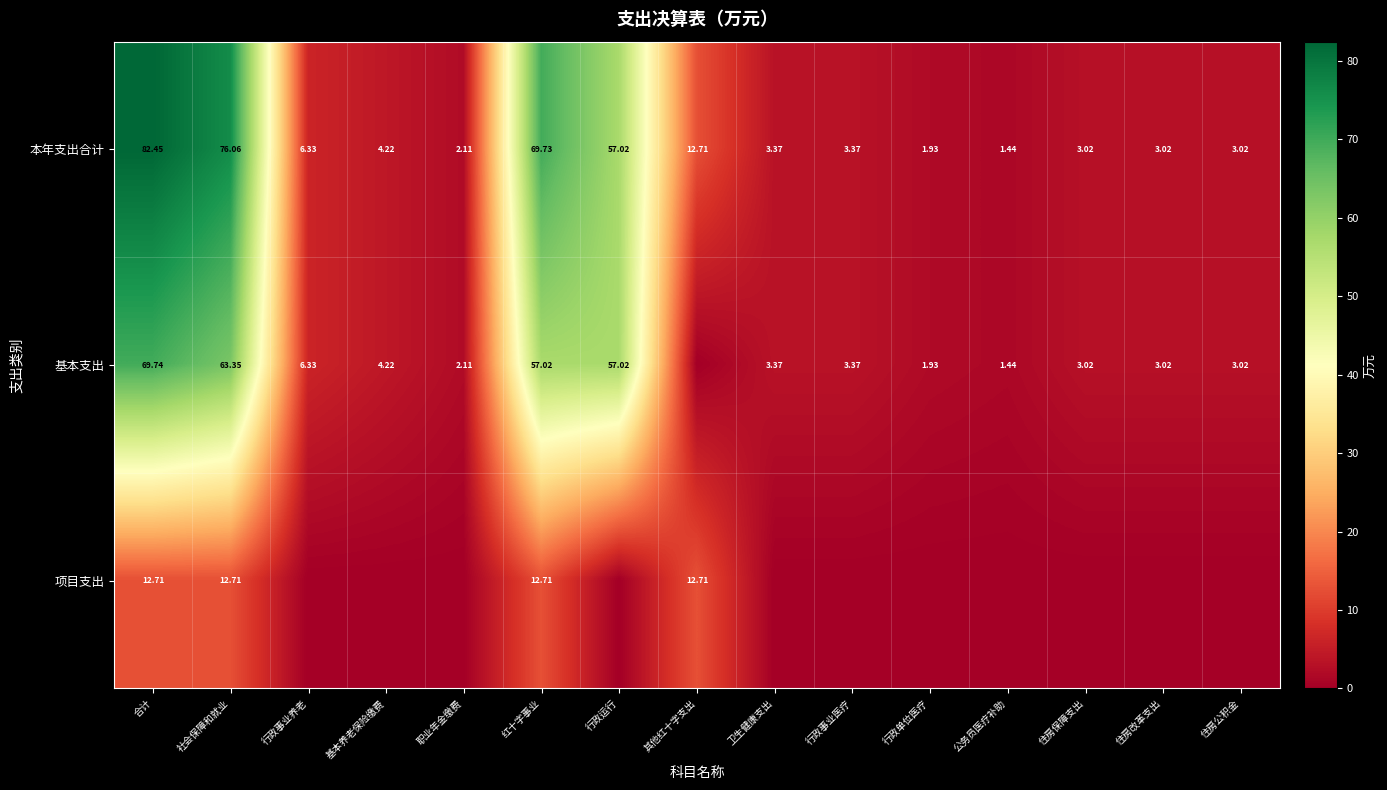

Between 住房公积金 and 其他红十字支出, which is larger?

其他红十字支出